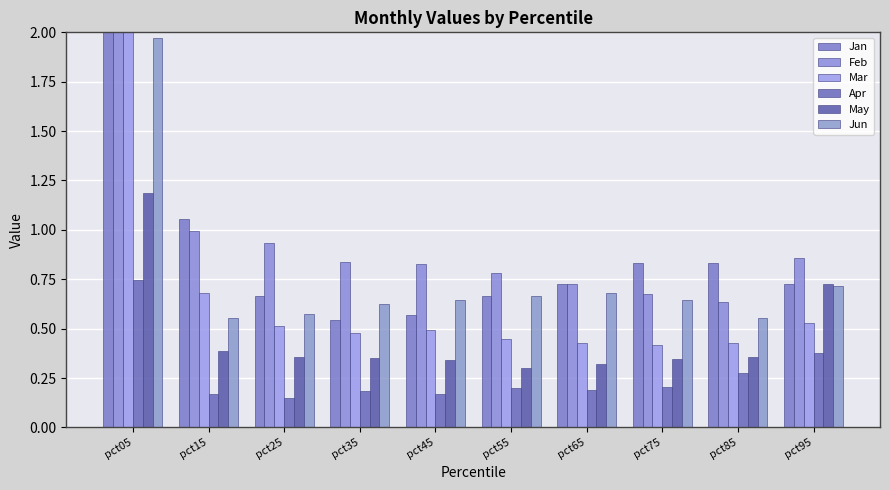

At which category is the sum across all series the highest?

pct05